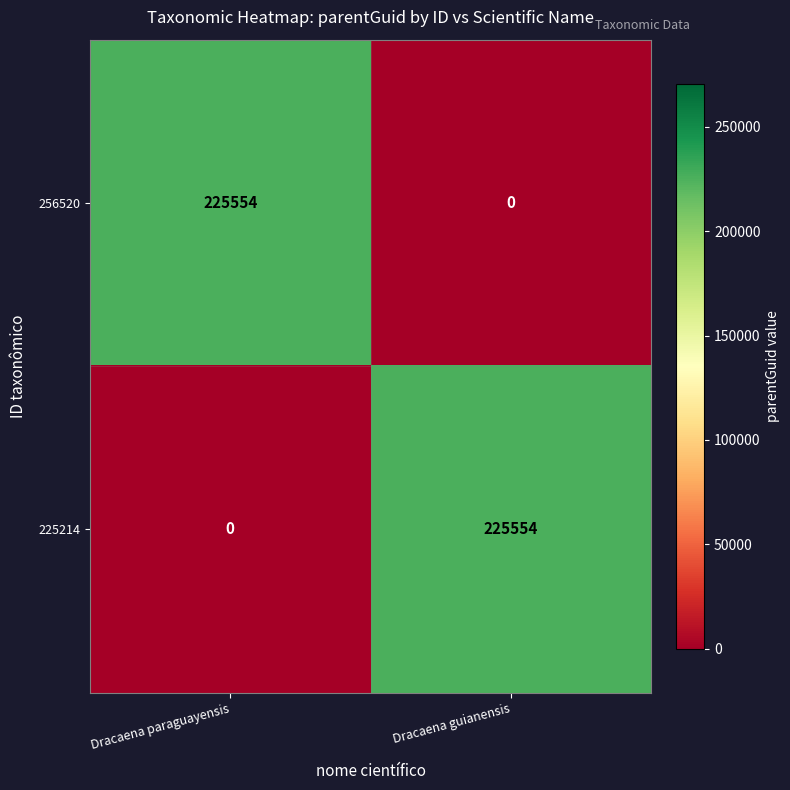

What is the spread (max minus min) of values at Dracaena guianensis?

225554